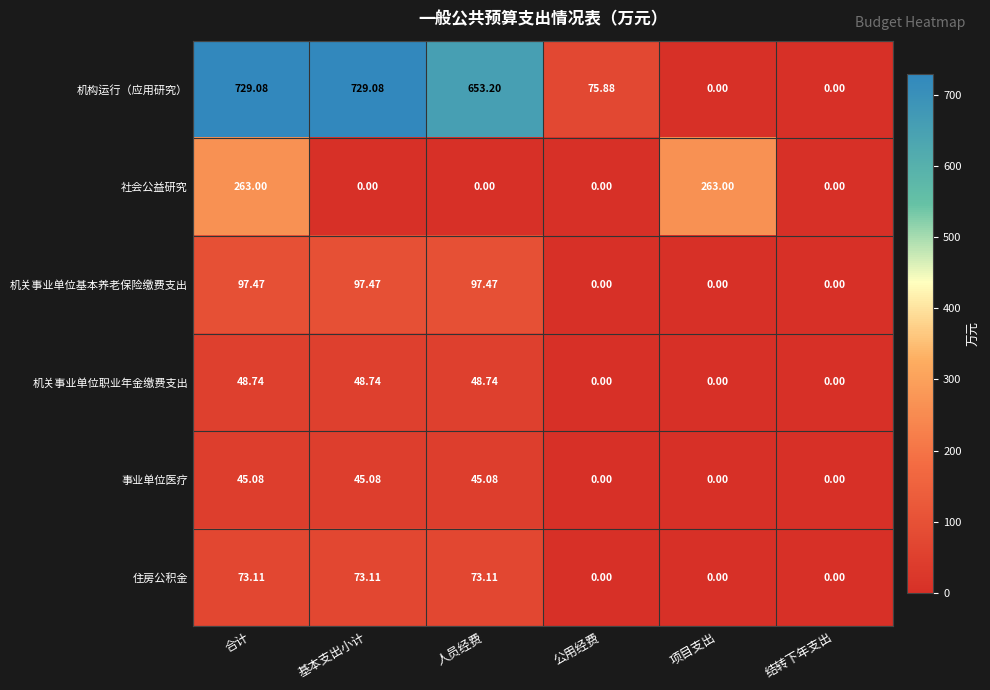

At which label does 住房公积金 first exceed 73?

合计